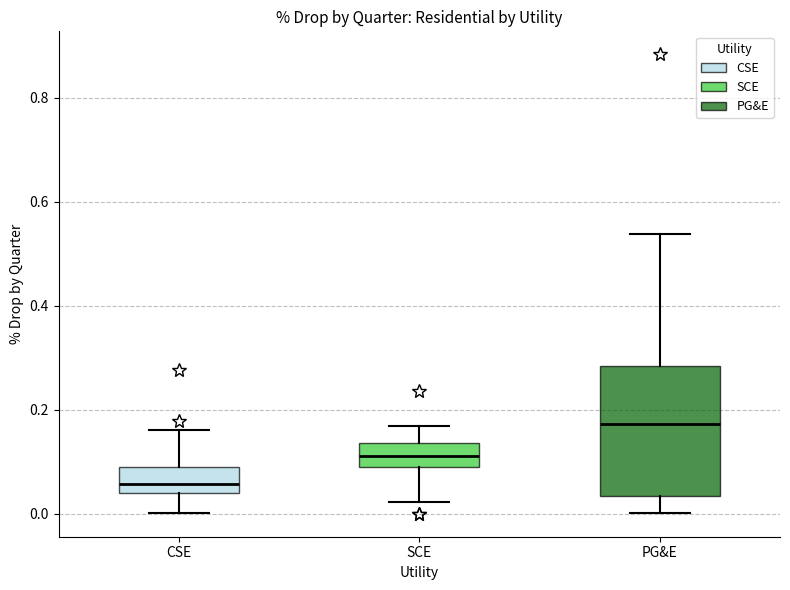

Where does the lower whisker of the box for PG&E end on the y-axis? The values are not printed on the chart, so give them approximately, as read against the axis.

0.00